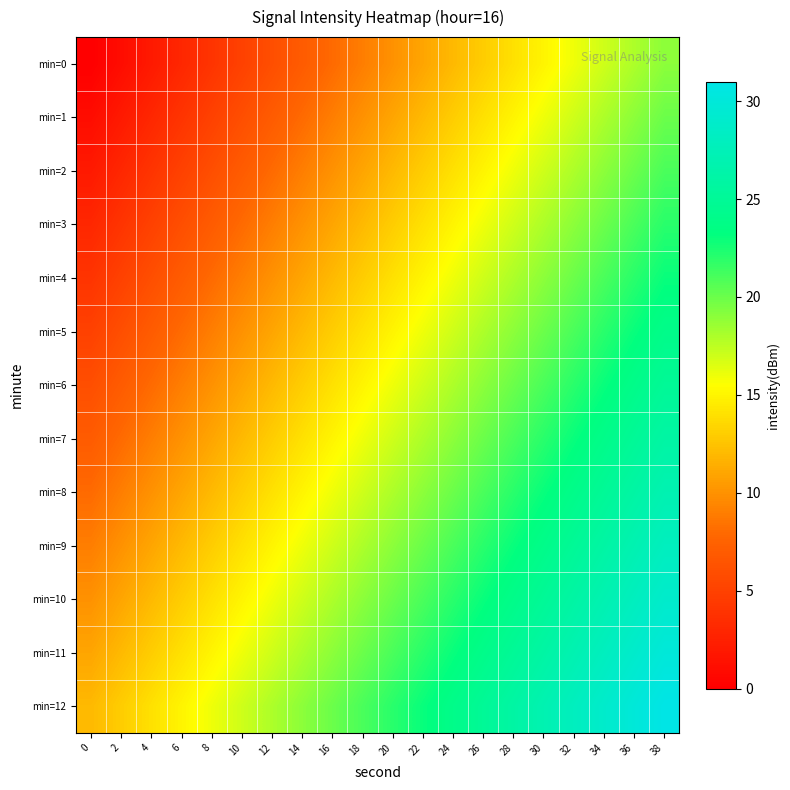

Reading left to right, what are all the values shown in this chart?

min=0: 0=0	2=1	4=2	6=3	8=4	10=5	12=6	14=7	16=8	18=9	20=10	22=11	24=12	26=13	28=14	30=15	32=16	34=17	36=18	38=19
min=1: 0=1	2=2	4=3	6=4	8=5	10=6	12=7	14=8	16=9	18=10	20=11	22=12	24=13	26=14	28=15	30=16	32=17	34=18	36=19	38=20
min=2: 0=2	2=3	4=4	6=5	8=6	10=7	12=8	14=9	16=10	18=11	20=12	22=13	24=14	26=15	28=16	30=17	32=18	34=19	36=20	38=21
min=3: 0=3	2=4	4=5	6=6	8=7	10=8	12=9	14=10	16=11	18=12	20=13	22=14	24=15	26=16	28=17	30=18	32=19	34=20	36=21	38=22
min=4: 0=4	2=5	4=6	6=7	8=8	10=9	12=10	14=11	16=12	18=13	20=14	22=15	24=16	26=17	28=18	30=19	32=20	34=21	36=22	38=23
min=5: 0=5	2=6	4=7	6=8	8=9	10=10	12=11	14=12	16=13	18=14	20=15	22=16	24=17	26=18	28=19	30=20	32=21	34=22	36=23	38=24
min=6: 0=6	2=7	4=8	6=9	8=10	10=11	12=12	14=13	16=14	18=15	20=16	22=17	24=18	26=19	28=20	30=21	32=22	34=23	36=24	38=25
min=7: 0=7	2=8	4=9	6=10	8=11	10=12	12=13	14=14	16=15	18=16	20=17	22=18	24=19	26=20	28=21	30=22	32=23	34=24	36=25	38=26
min=8: 0=8	2=9	4=10	6=11	8=12	10=13	12=14	14=15	16=16	18=17	20=18	22=19	24=20	26=21	28=22	30=23	32=24	34=25	36=26	38=27
min=9: 0=9	2=10	4=11	6=12	8=13	10=14	12=15	14=16	16=17	18=18	20=19	22=20	24=21	26=22	28=23	30=24	32=25	34=26	36=27	38=28
min=10: 0=10	2=11	4=12	6=13	8=14	10=15	12=16	14=17	16=18	18=19	20=20	22=21	24=22	26=23	28=24	30=25	32=26	34=27	36=28	38=29
min=11: 0=11	2=12	4=13	6=14	8=15	10=16	12=17	14=18	16=19	18=20	20=21	22=22	24=23	26=24	28=25	30=26	32=27	34=28	36=29	38=30
min=12: 0=12	2=13	4=14	6=15	8=16	10=17	12=18	14=19	16=20	18=21	20=22	22=23	24=24	26=25	28=26	30=27	32=28	34=29	36=30	38=31